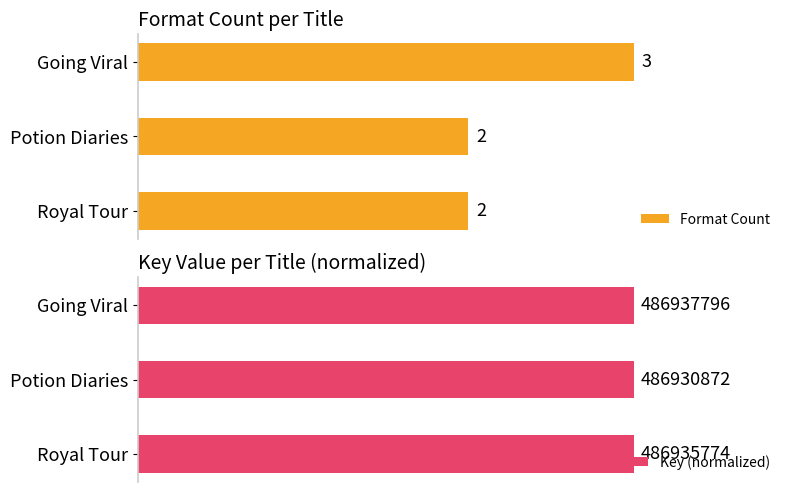

Count the Format Count values in the range 2 to 3.

3